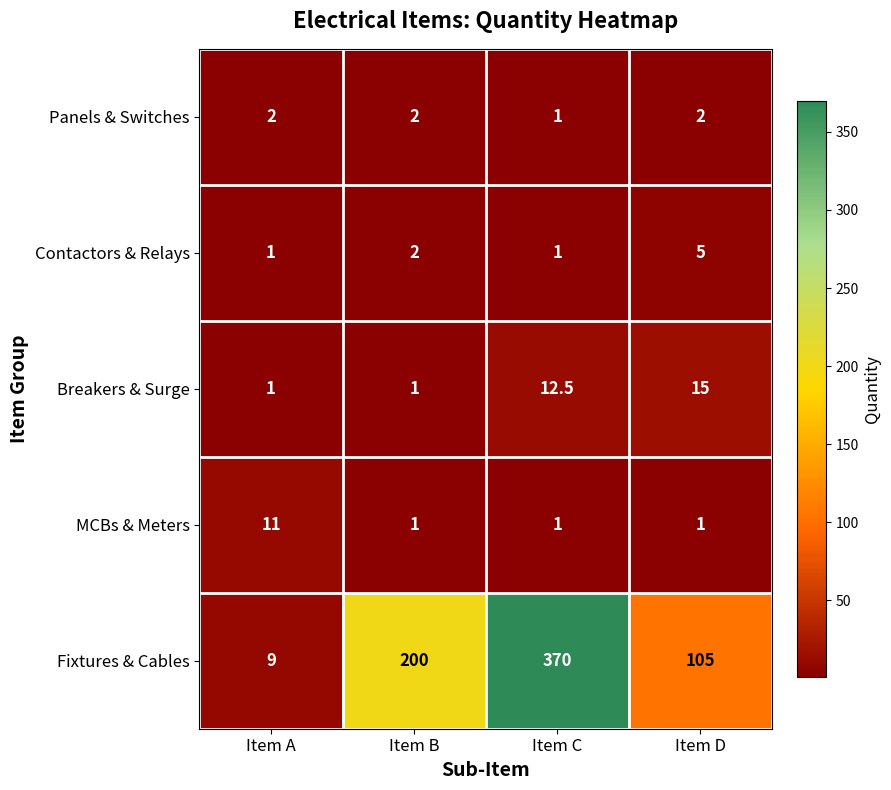

The value of Fixtures & Cables at Item C is 122.1. True or false?

False